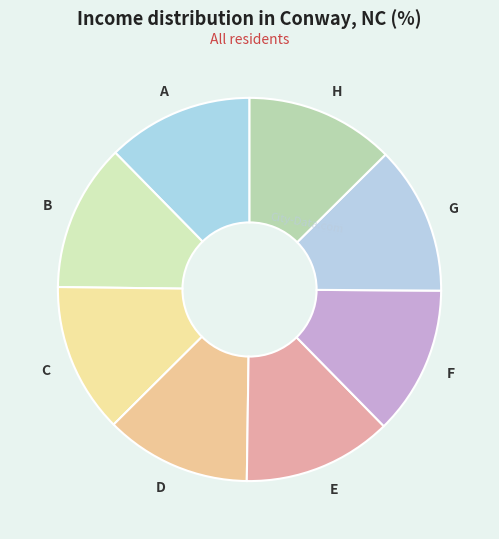

Count the number of slices in the pie.

8